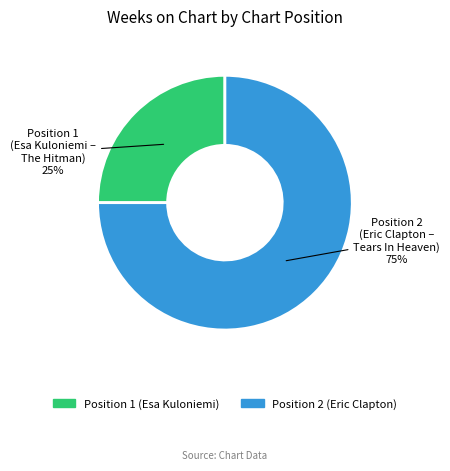

Is the sum of Position 1 and Position 2 greater than half?

Yes